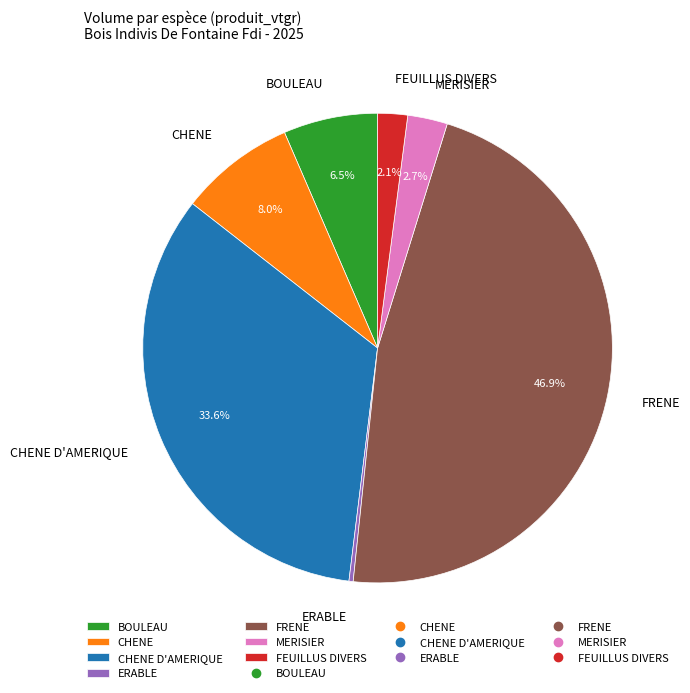

Which slice is the largest?

FRENE